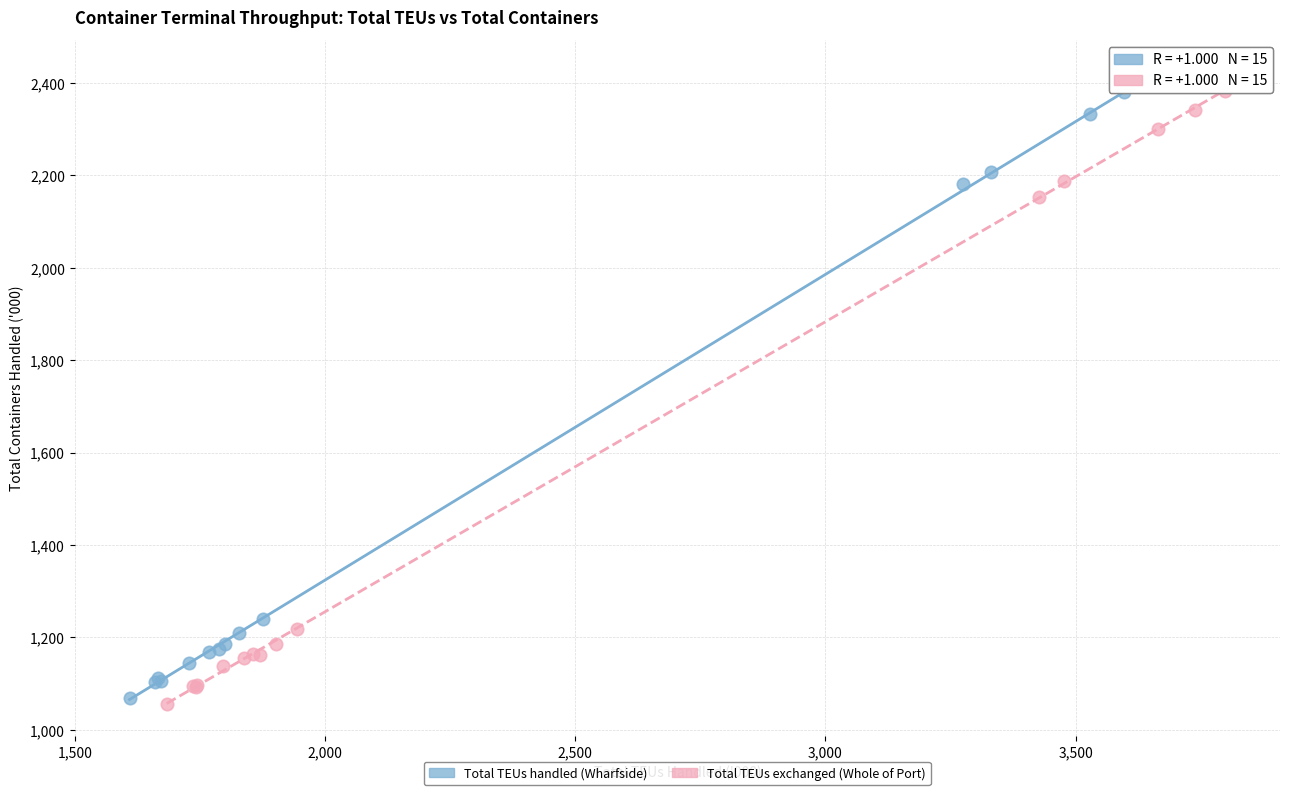

What are all the series names shown in the legend?

Total TEUs handled (Wharfside), Total TEUs exchanged (Whole of Port)